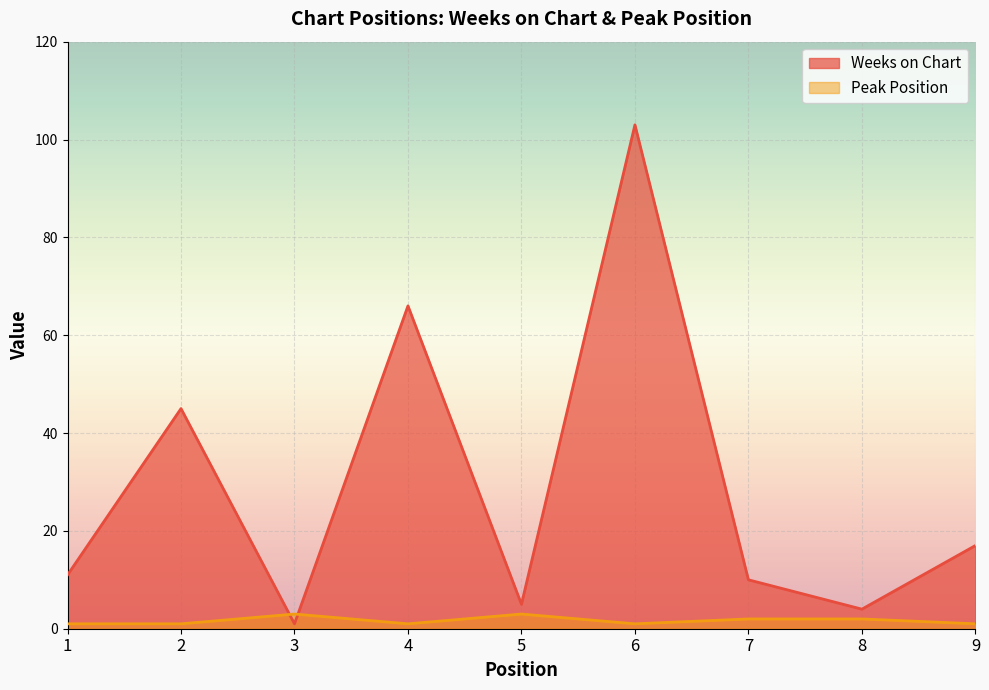

Rank the series by their average value, from lowest to highest.

Peak Position, Weeks on Chart